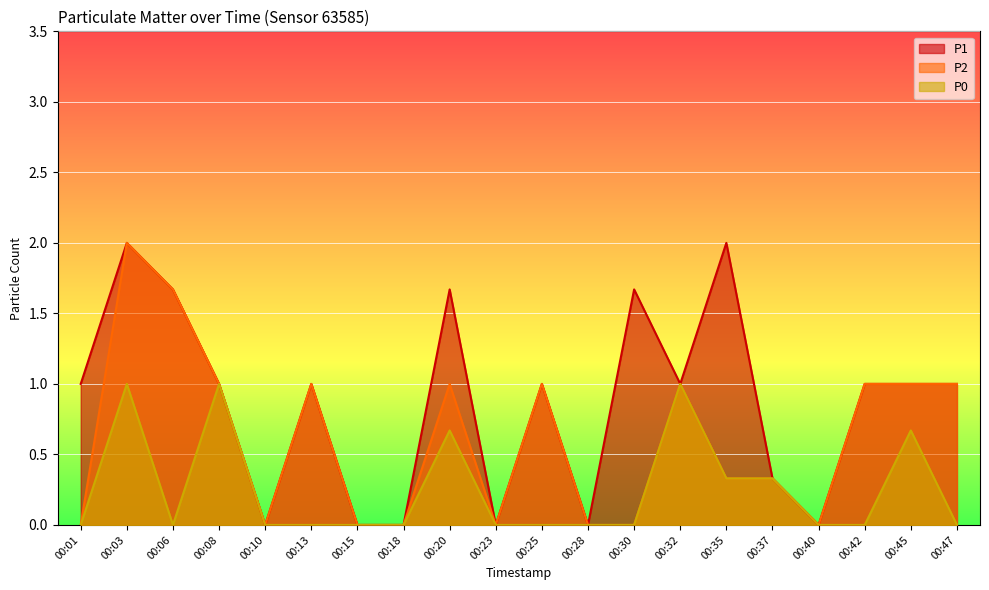

Rank the categories by P1 value from lowest to highest.

00:10, 00:15, 00:18, 00:23, 00:28, 00:40, 00:37, 00:01, 00:08, 00:13, 00:25, 00:32, 00:42, 00:45, 00:47, 00:06, 00:20, 00:30, 00:03, 00:35